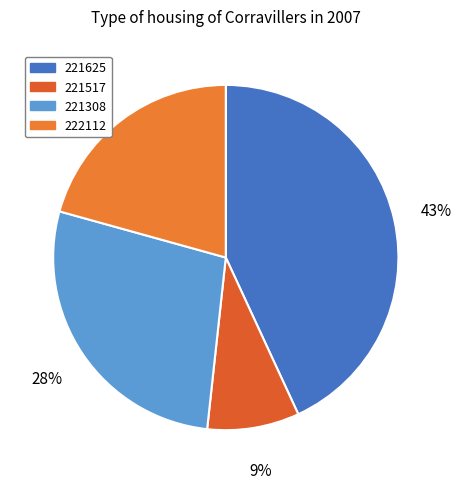

To the nearest percent, what portion does 221625 represent?

43%